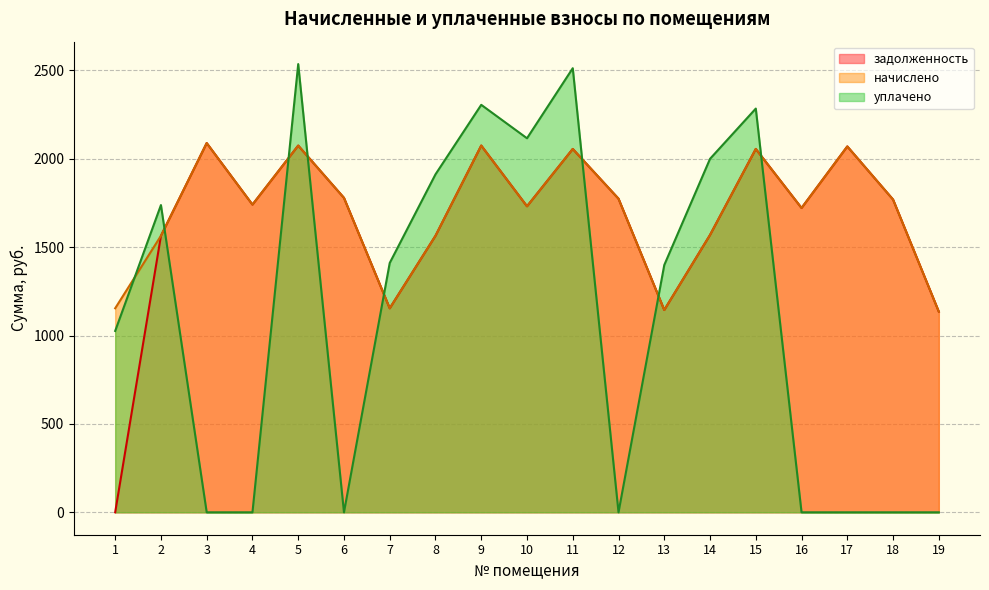

How many interior local valleys does the начислено series have?

5